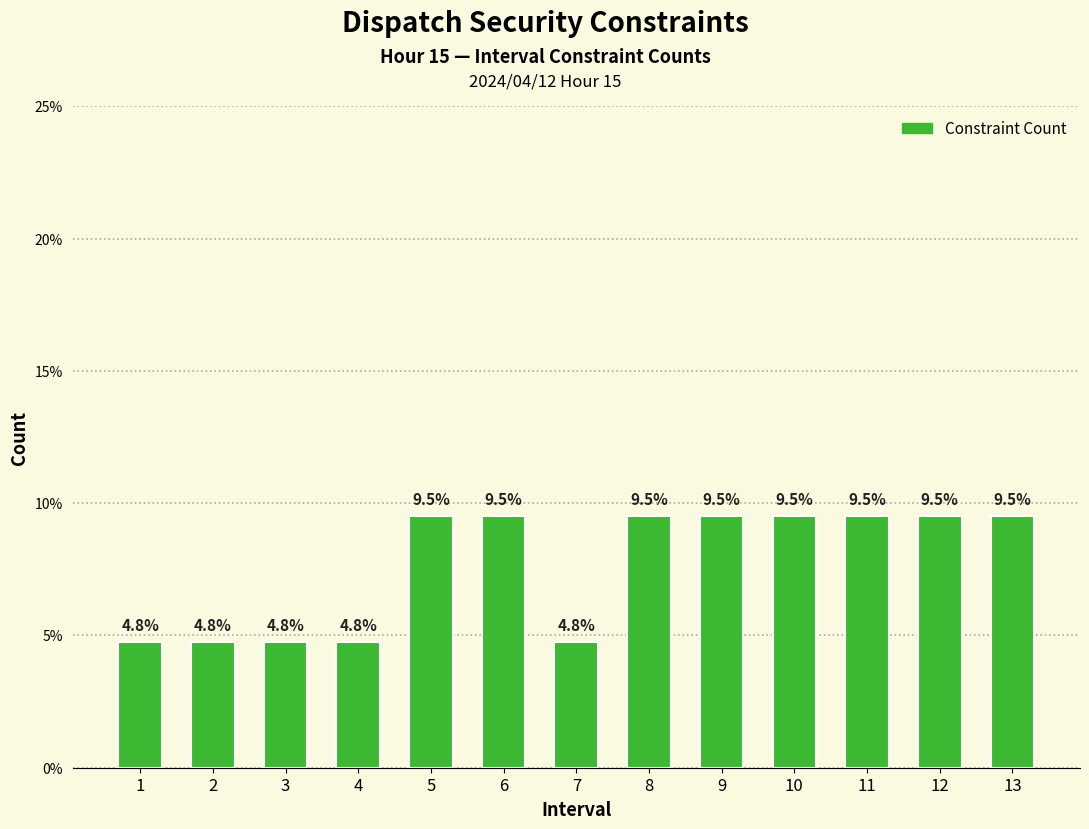

Reading left to right, extract all data points from this chart.

4.8	4.8	4.8	4.8	9.5	9.5	4.8	9.5	9.5	9.5	9.5	9.5	9.5